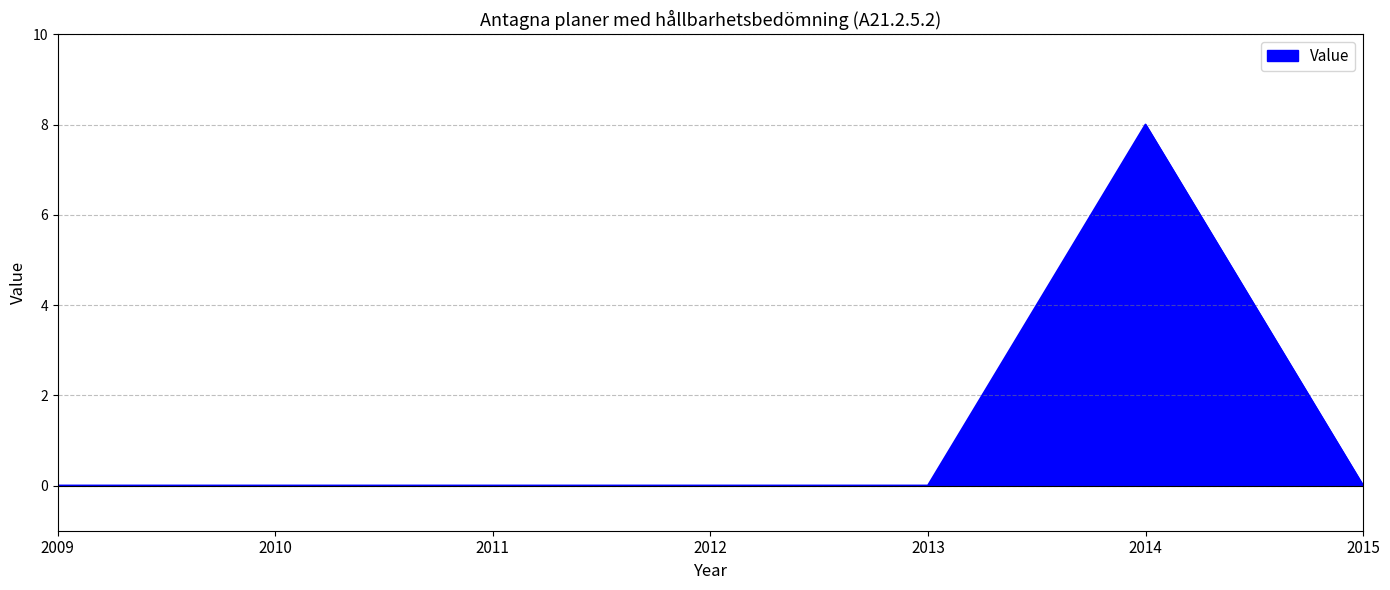

What is the sum of all values?

8